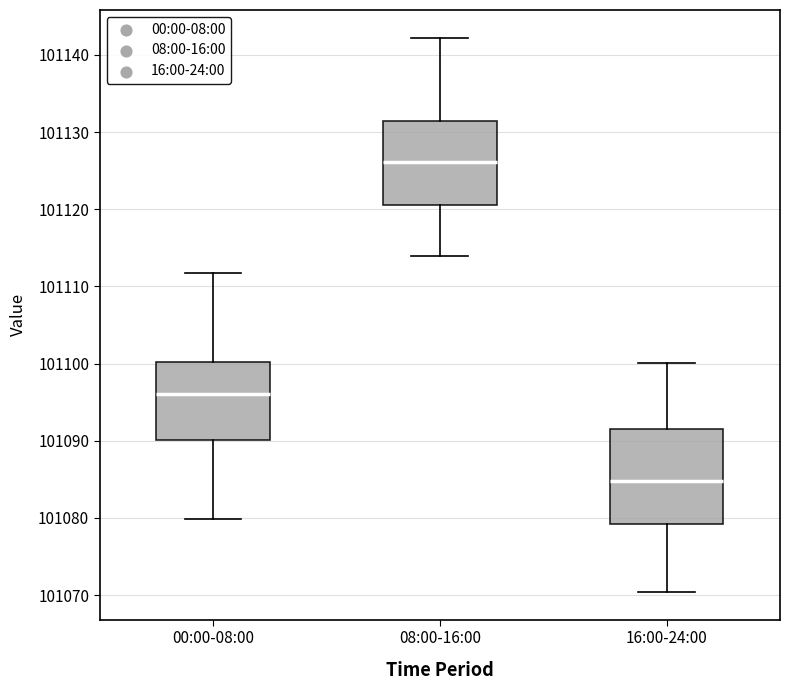

Reading left to right, read every box against the y-axis: the position of its median line, the range the box covers, and the ends of its whiskers. The values are not printed on the chart, so give them approximately, as read against the axis.

00:00-08:00: median 101096, box 101090 to 101100, whiskers 101080 to 101112
08:00-16:00: median 101126, box 101121 to 101131, whiskers 101114 to 101142
16:00-24:00: median 101085, box 101079 to 101091, whiskers 101070 to 101100